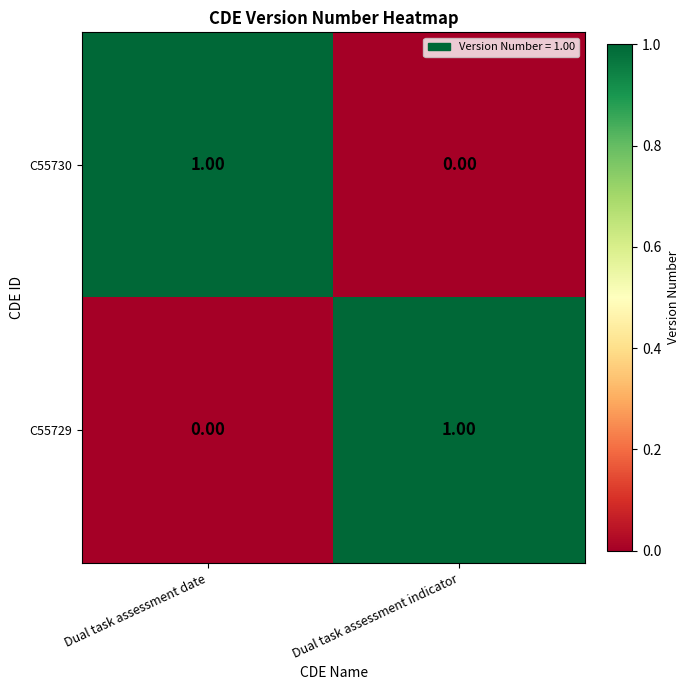

Is the value of C55729 at Dual task assessment date greater than the value of C55730 at Dual task assessment date?

No